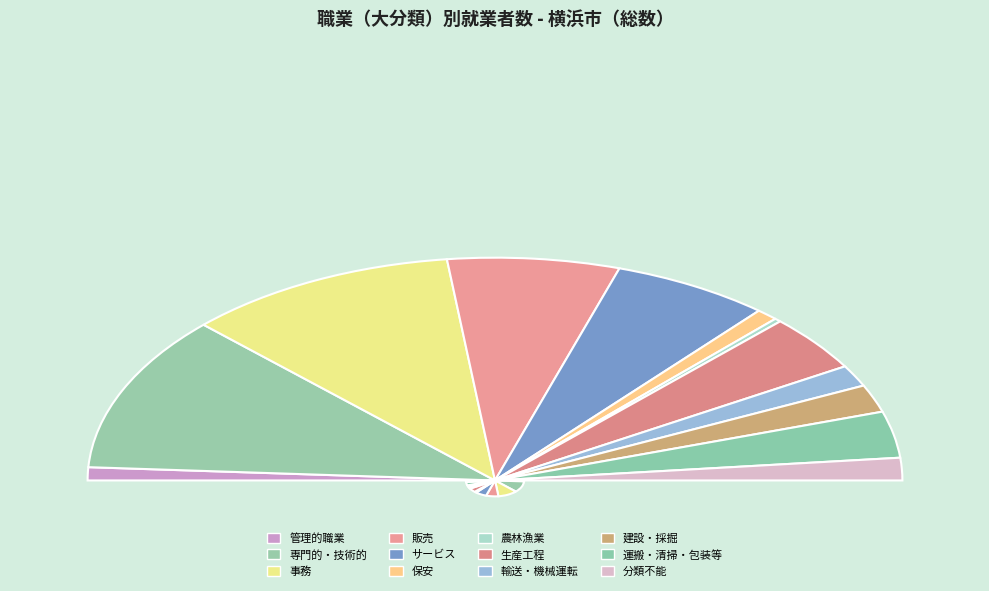

To the nearest percent, what is the difference between the J_建設・採掘従事者 and G_農林漁業従事者 slice percentages?

3%